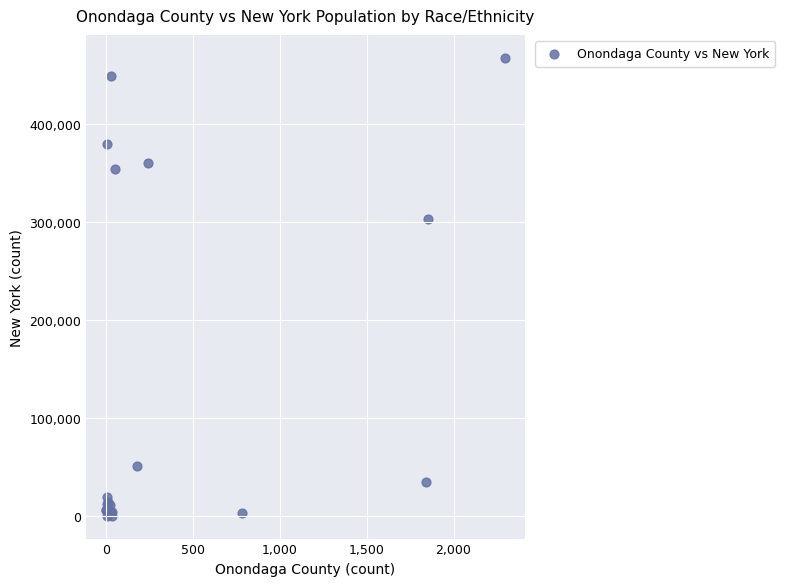

What Y value in the scatter plot is closest to 233570?

302220